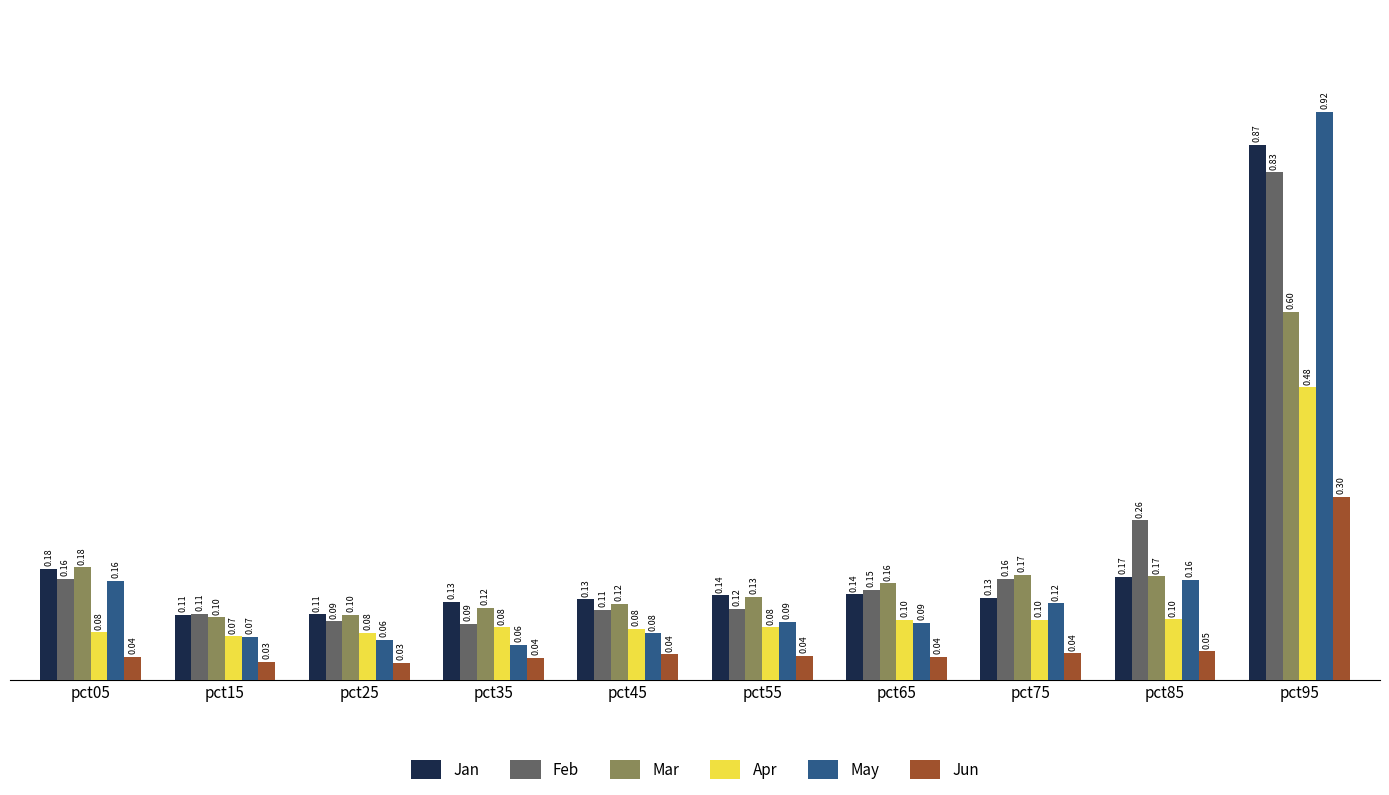

Is it true that Feb equals 0.2 at pct15?

False